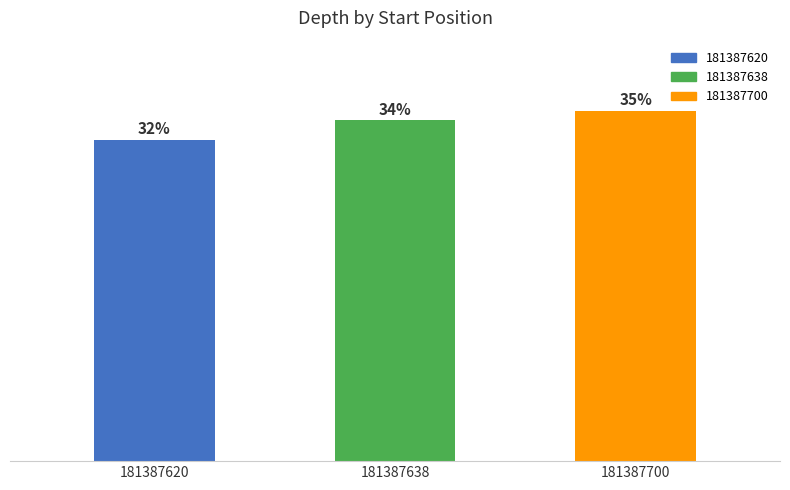

Are the bars horizontal?

No